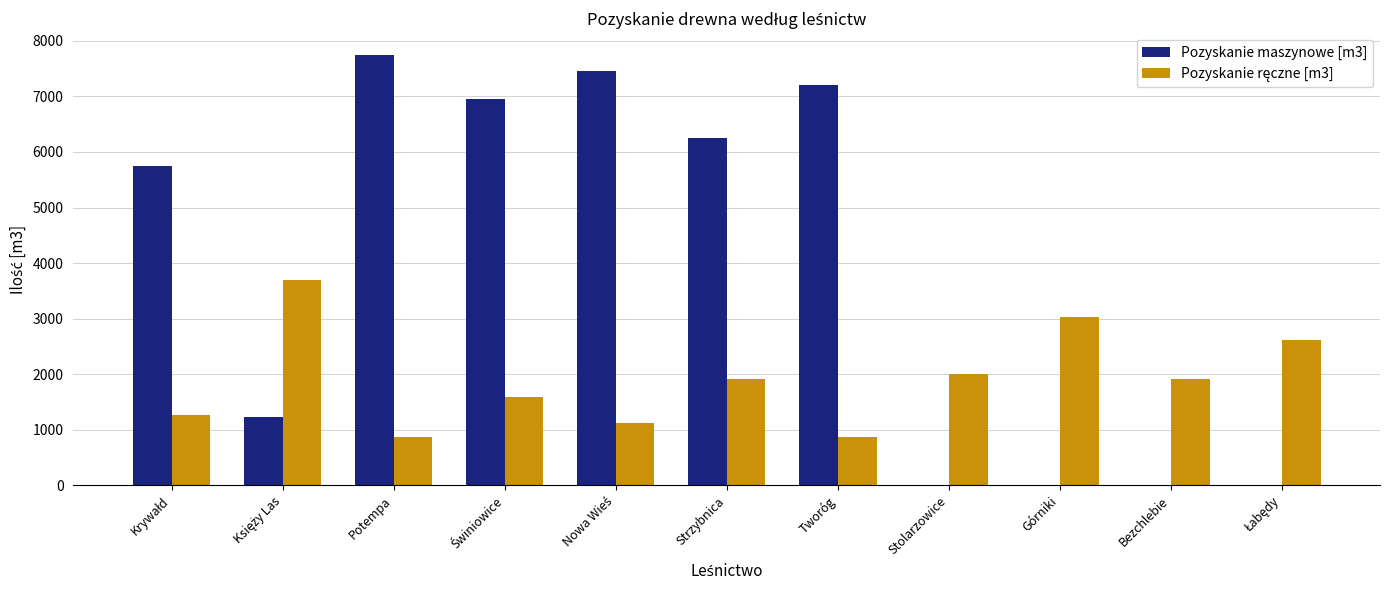

The value of Pozyskanie maszynowe [m3] at Potempa is 7751. True or false?

True